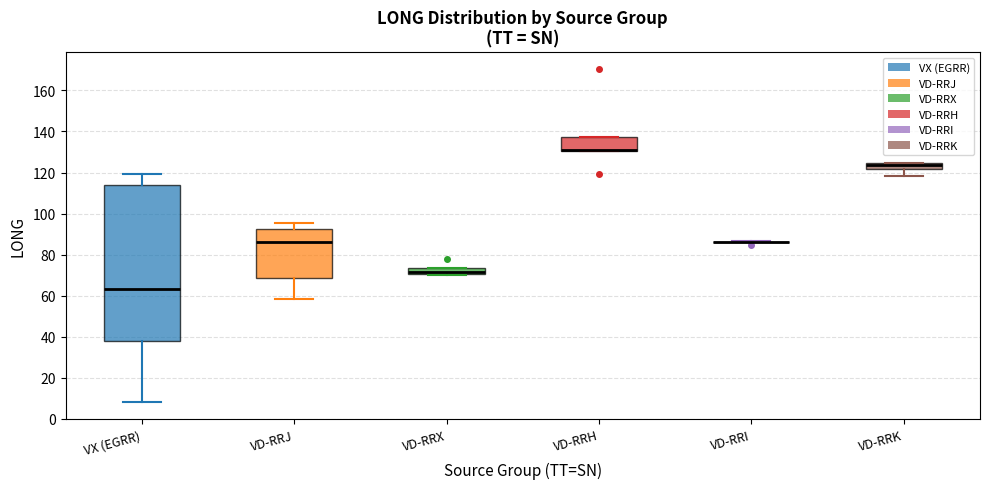

Where is the lower edge of the box for VD-RRH on the y-axis? The values are not printed on the chart, so give them approximately, as read against the axis.

130